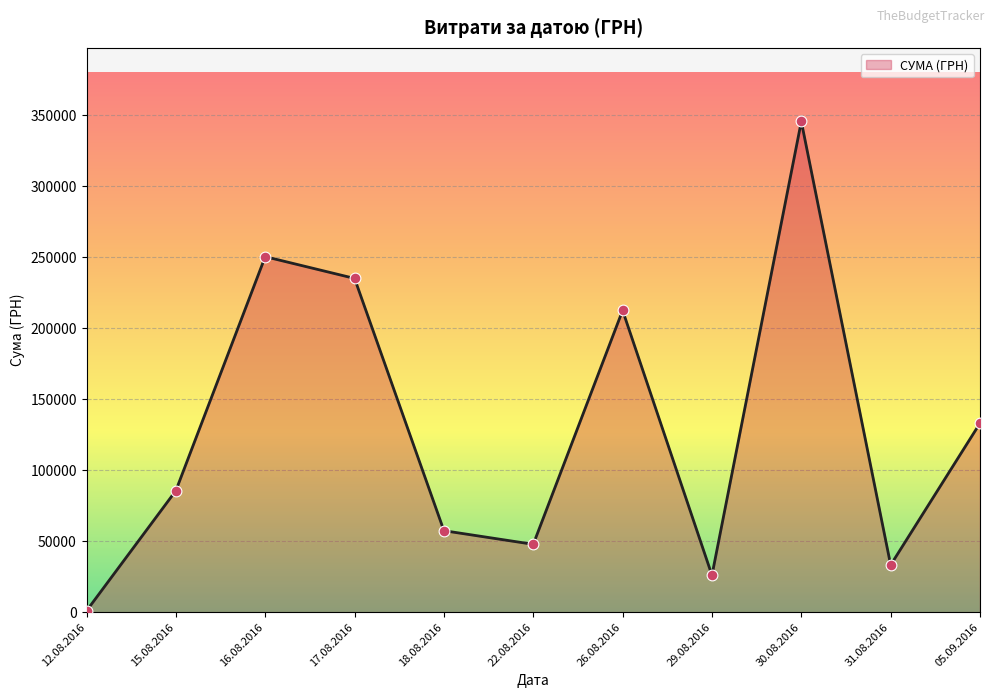

Which has a higher value, 29.08.2016 or 30.08.2016?

30.08.2016